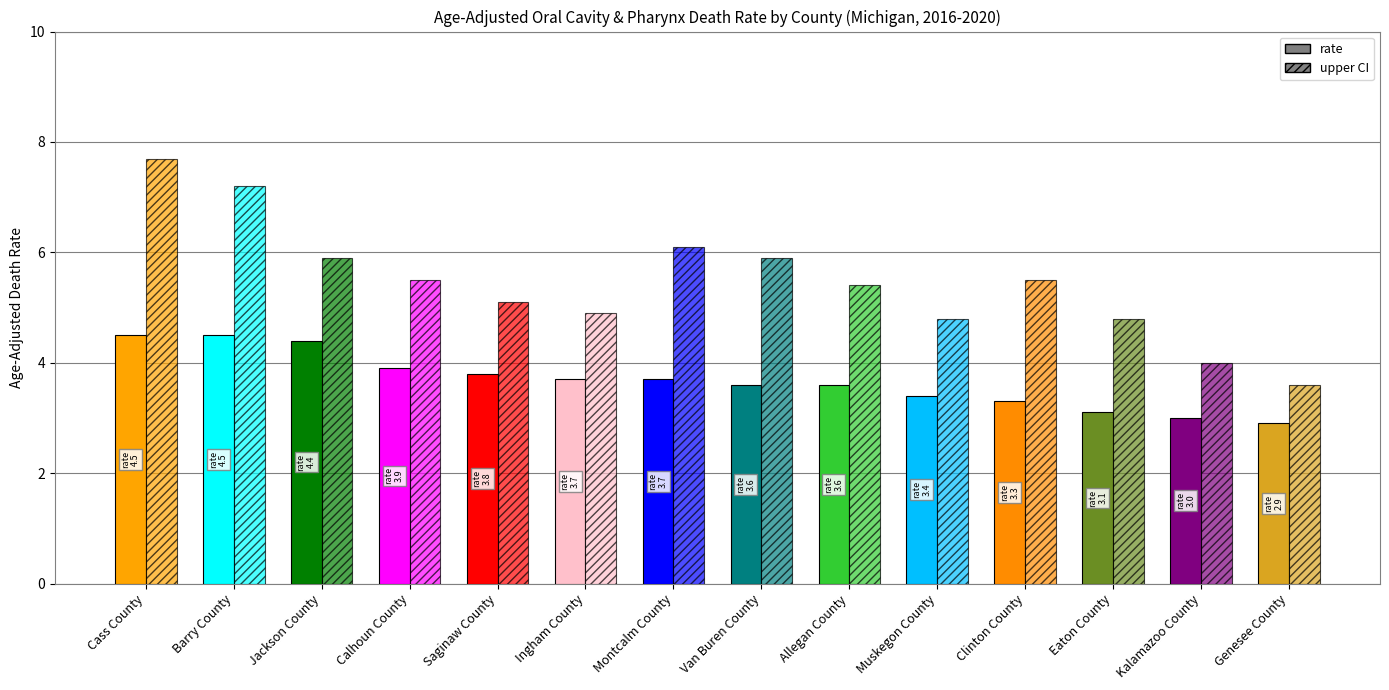

Does the chart contain any negative values?

No